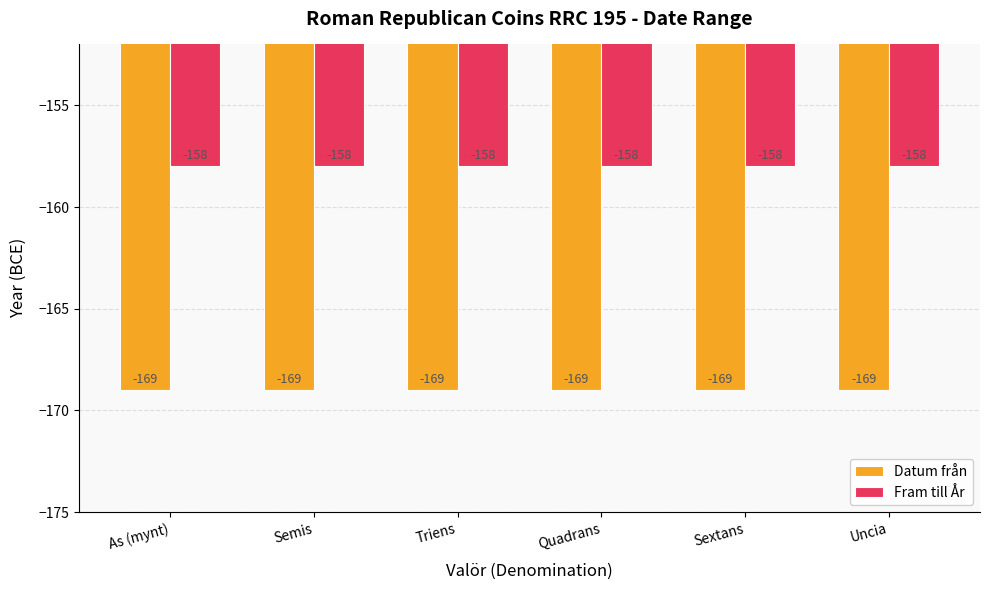

Which series has the largest total across all categories?

Fram till År